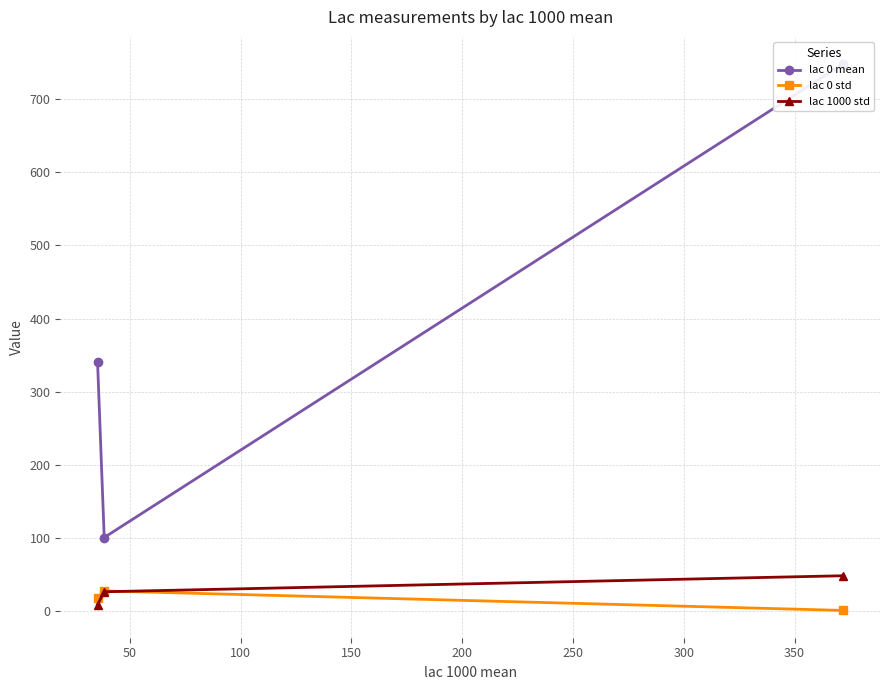

What is the minimum value shown in the chart?

1.4